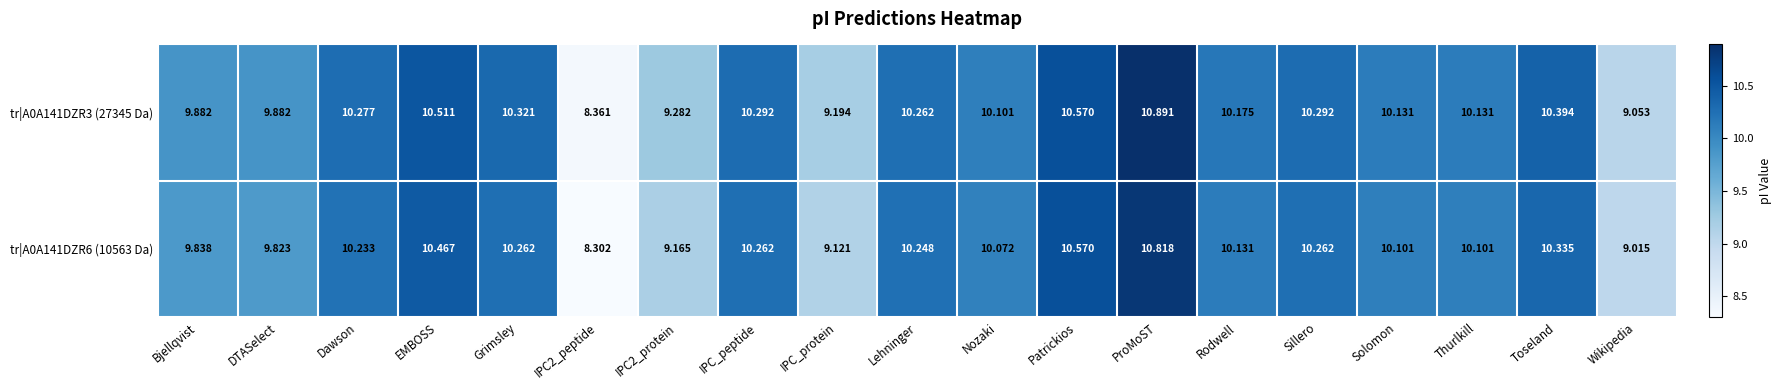

At which category is the sum across all series the highest?

ProMoST